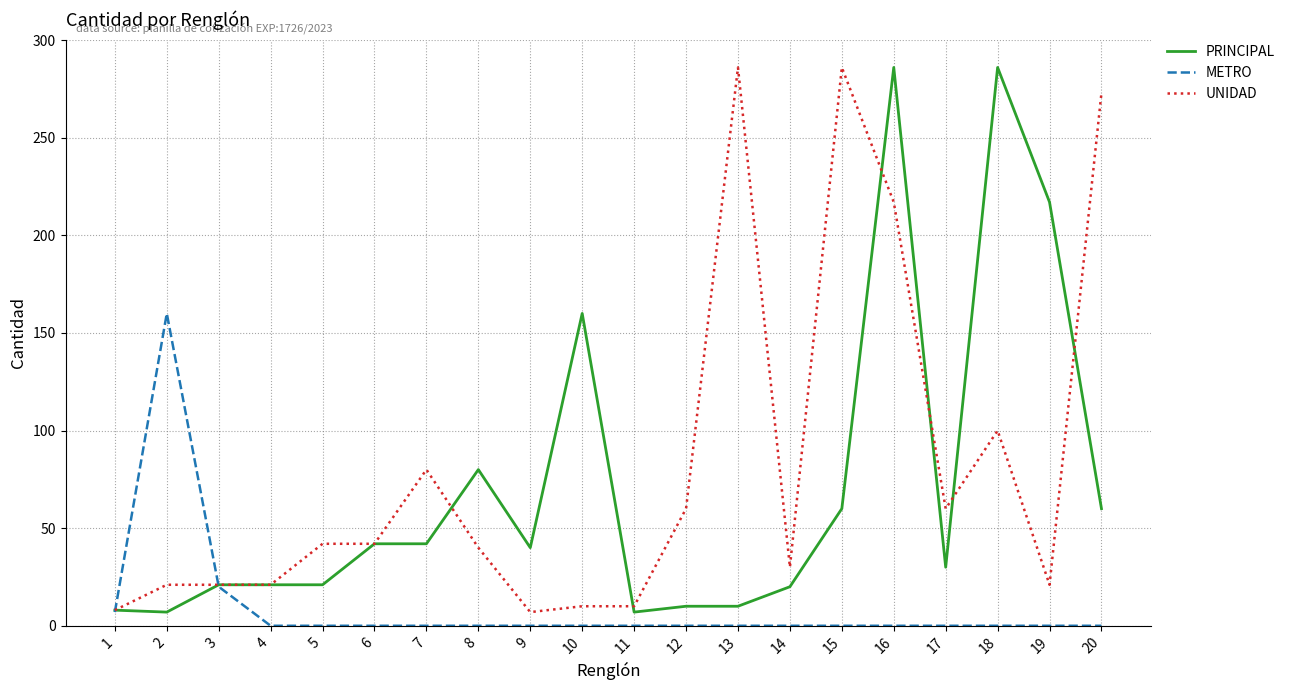

Read the UNIDAD value at 18, to the nearest 5.

100